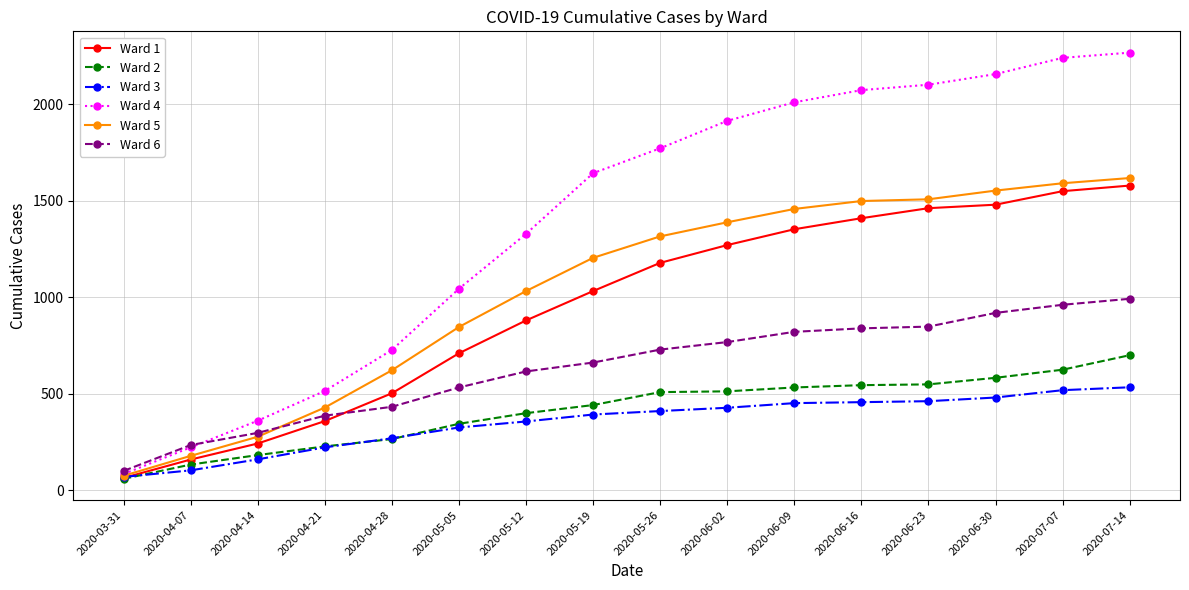

What is the label of the 5th point from the right?

2020-06-16